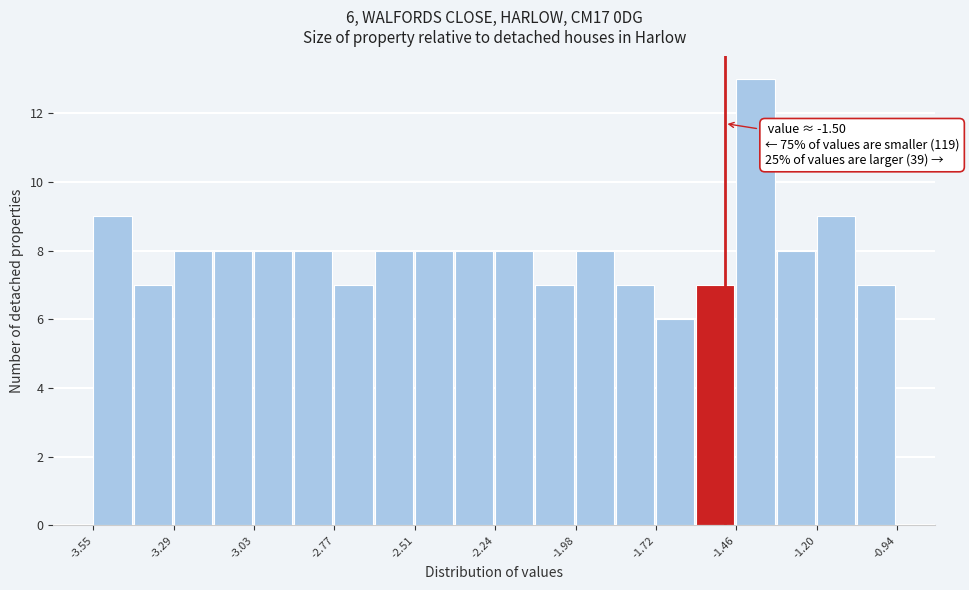

Read against the x-axis, roughly where is the centre of the tallest bar?

-1.40